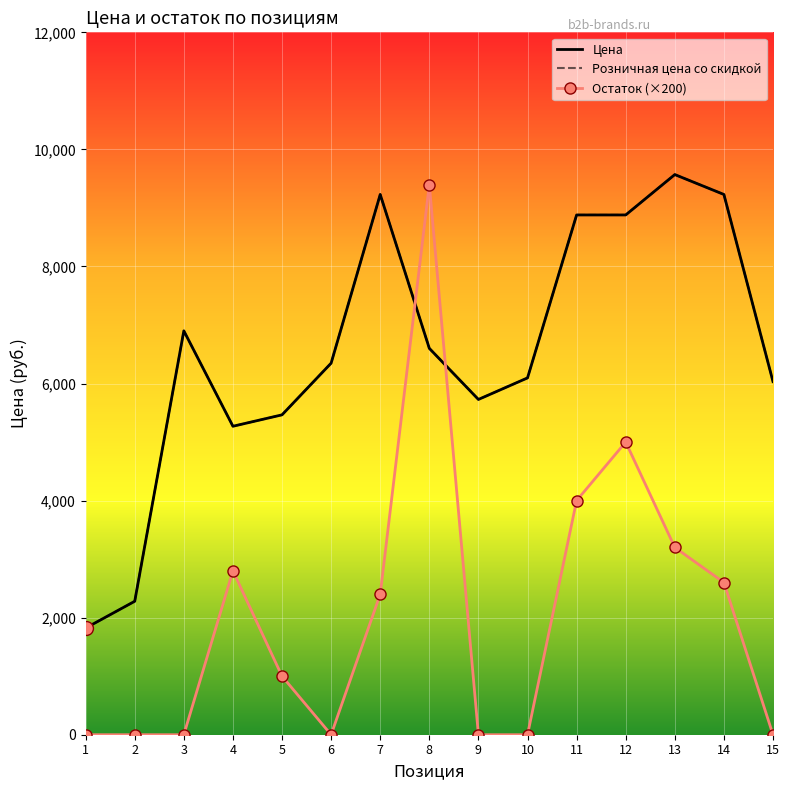

What is the value of the Остаток (×200) point at the 12th from the left?

5000